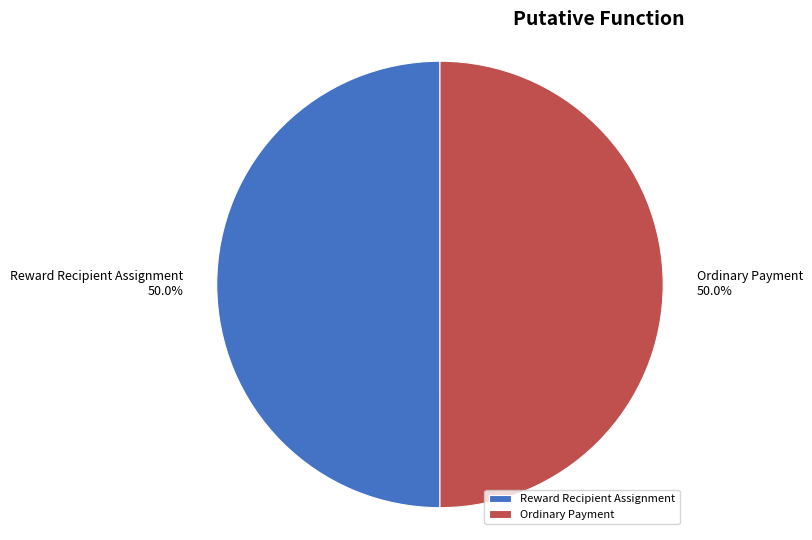

Approximately how many times larger is the value at Ordinary Payment compared to Reward Recipient Assignment?

1.0